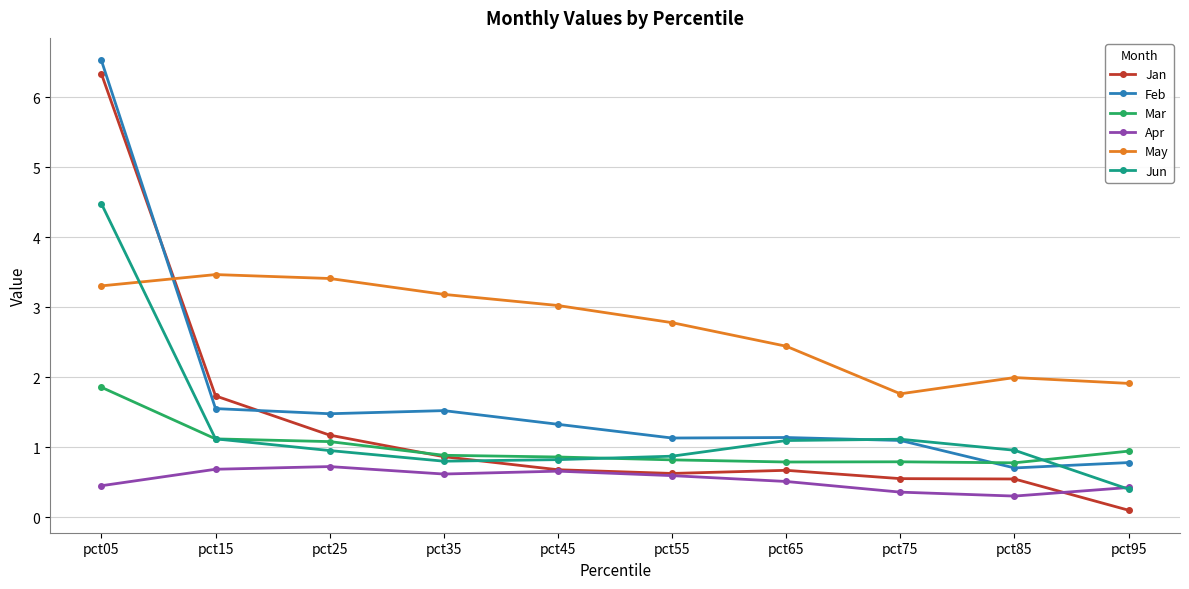

True or false: Mar has a value of 1.6 at pct25.

False